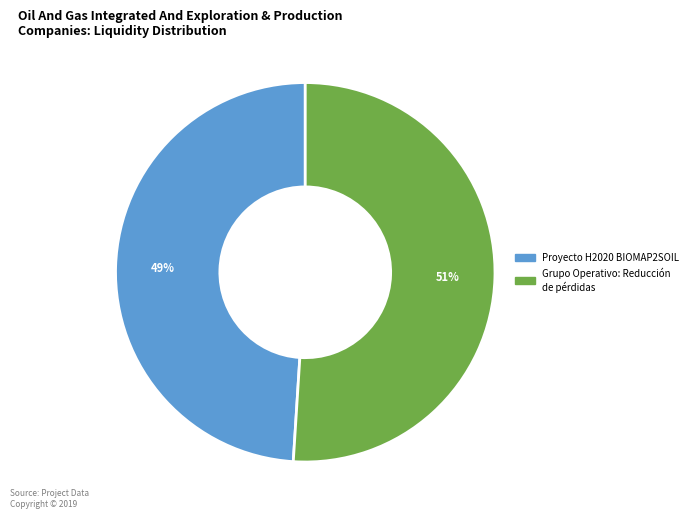

Is there any slice that represents more than half of the pie?

Yes